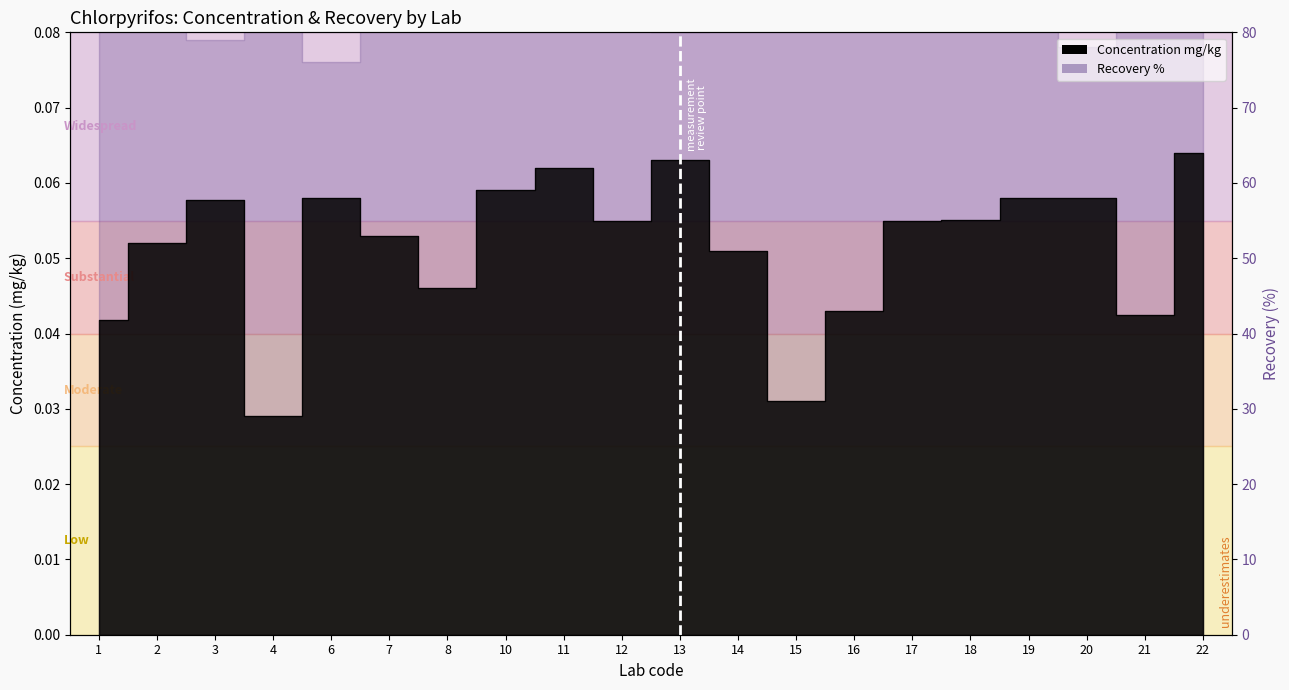

At which category does the chart reach its minimum across all series?

4